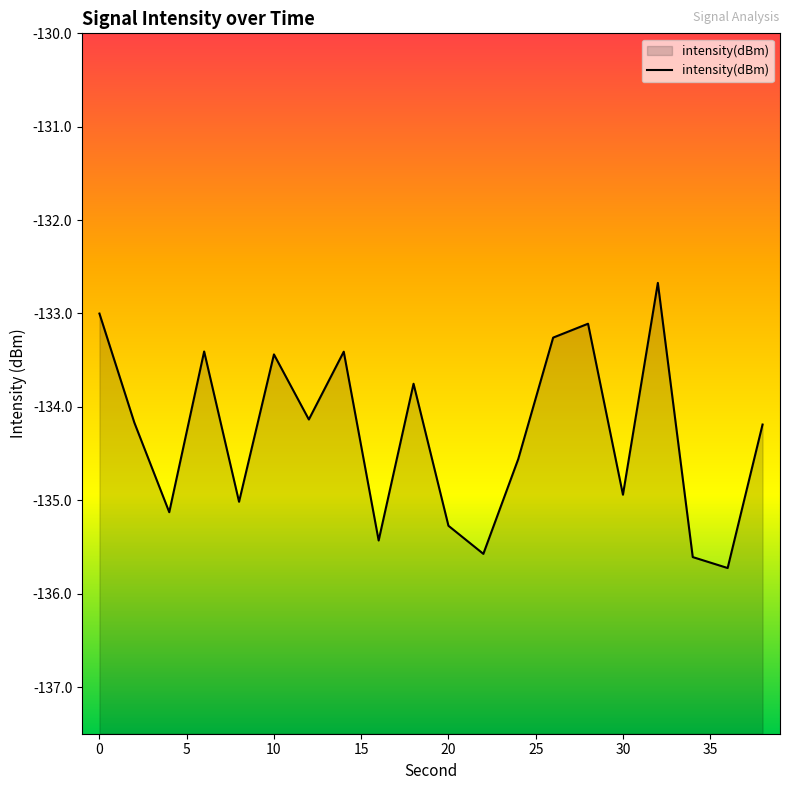

What is the difference between the maximum and minimum values?

3.1